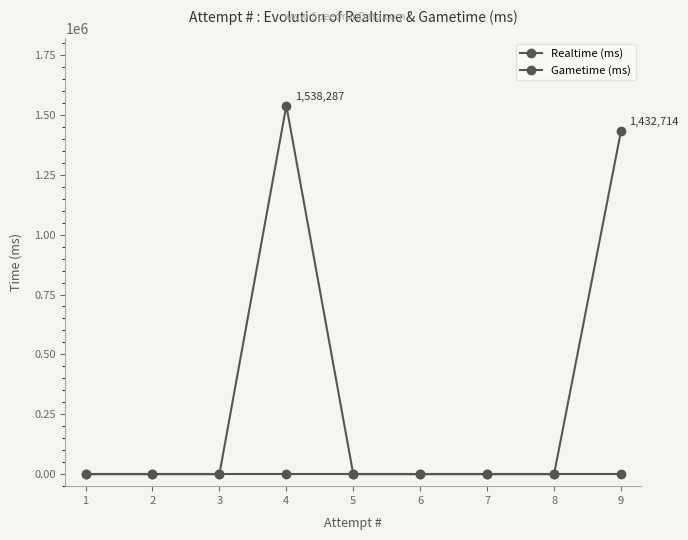

True or false: Gametime (ms) has more than 2 interior local peaks.

False